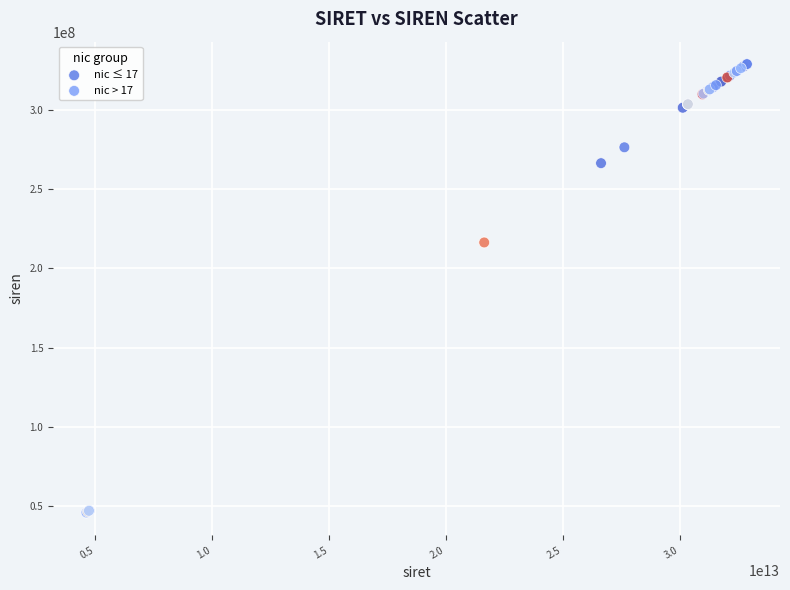

What are all the series names shown in the legend?

nic ≤ 17, nic > 17